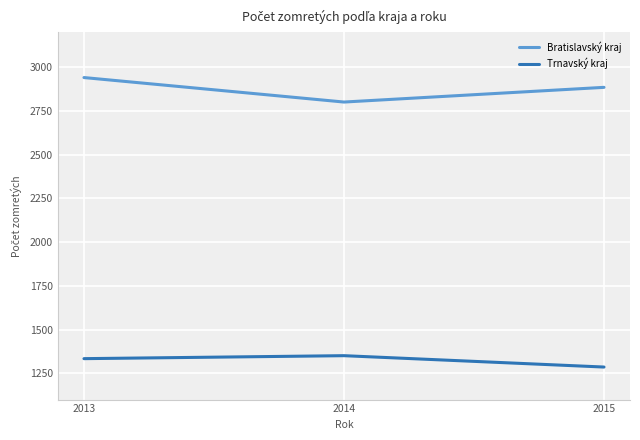

What is the minimum value shown in the chart?

1286